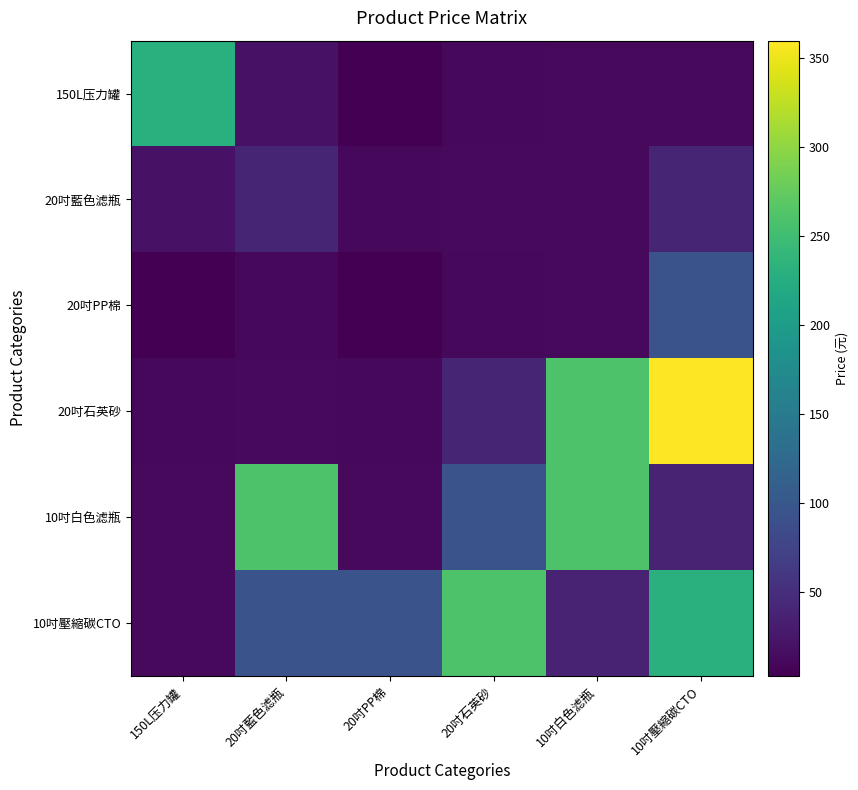

What is the minimum value shown in the chart?

3